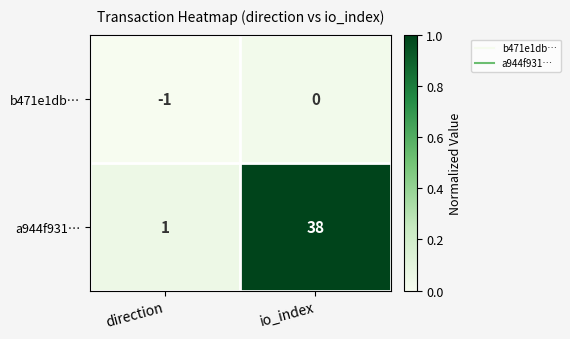

Rank the series by their maximum value, from highest to lowest.

a944f931…, b471e1db…